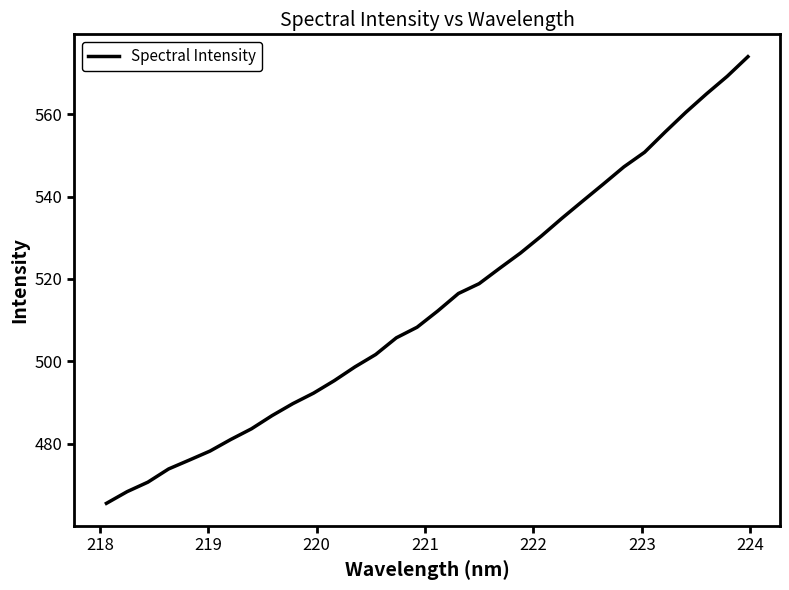

What is the greatest value displayed?

574.0